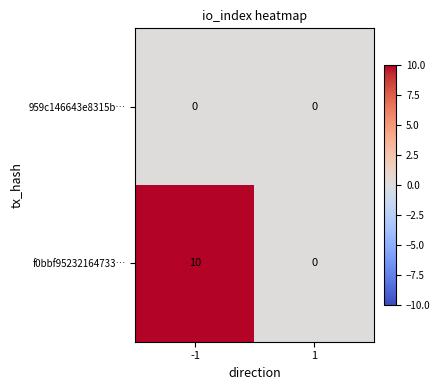

Reading left to right, list all the values displayed in this chart.

959c146643e8315b…: 0	0
f0bbf95232164733…: 10	0